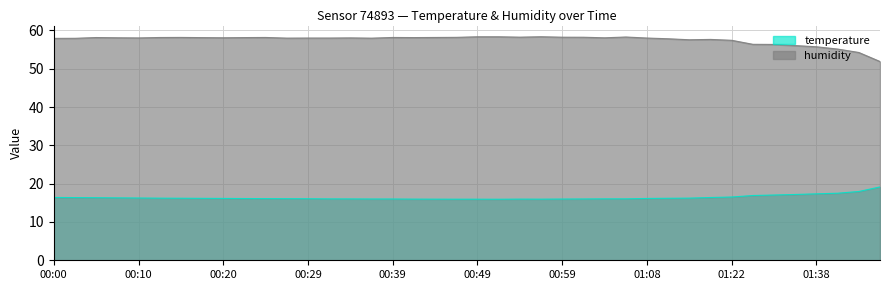

List the series in order of their peak value, highest first.

humidity, temperature